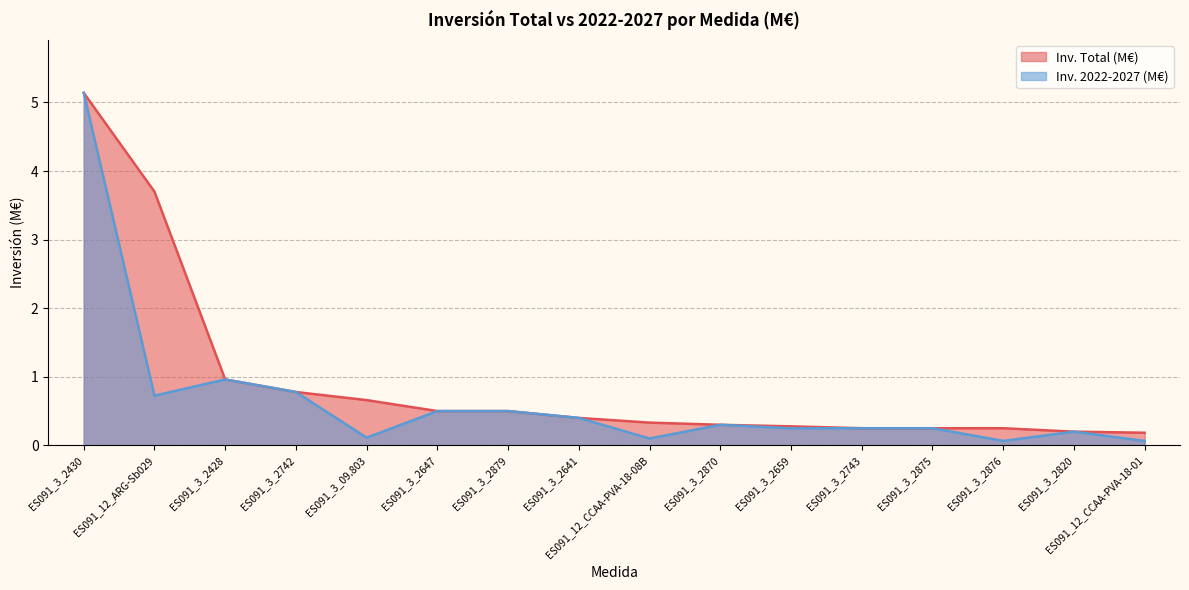

What position from the right is ES091_3_2875?

4